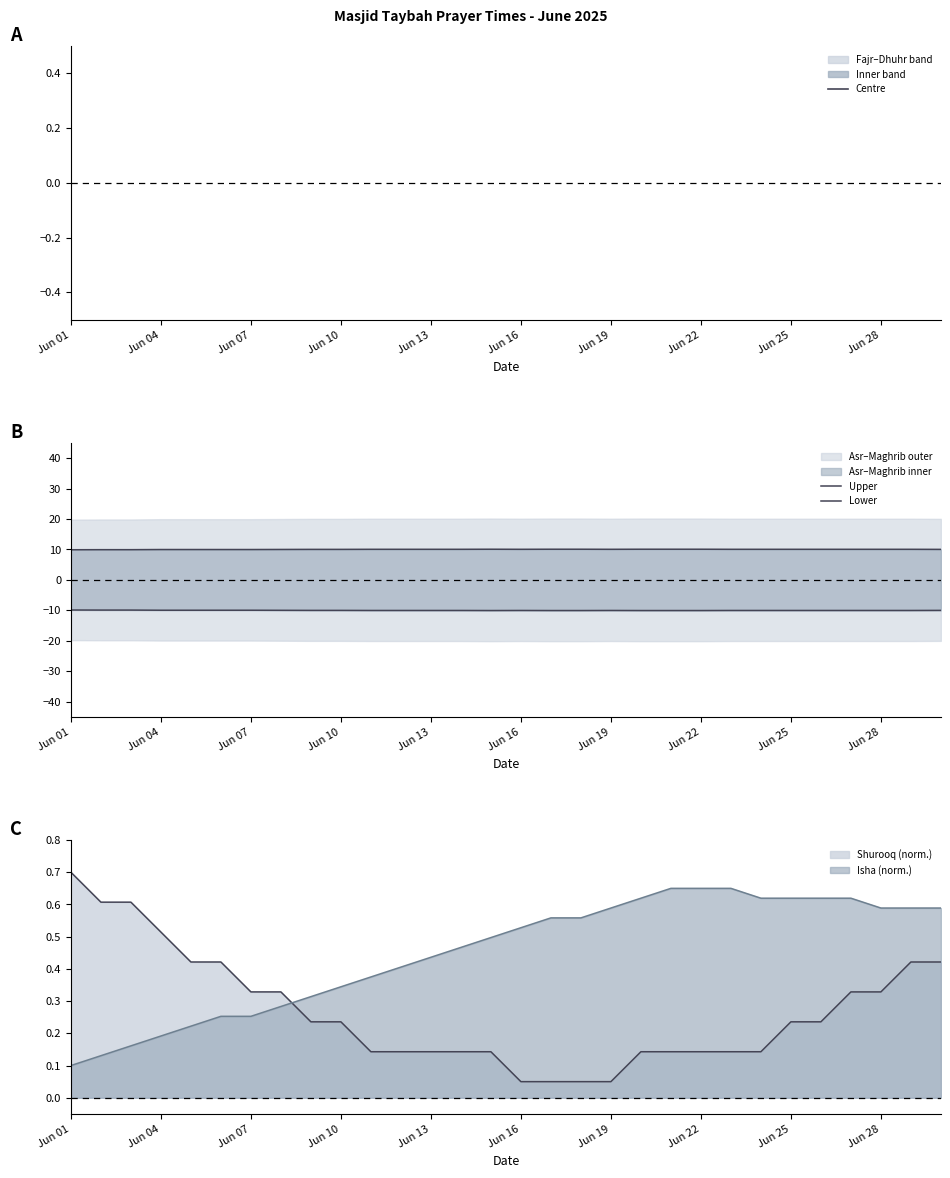

Where is Isha (norm.) nearest to the value 0?

Jun 01